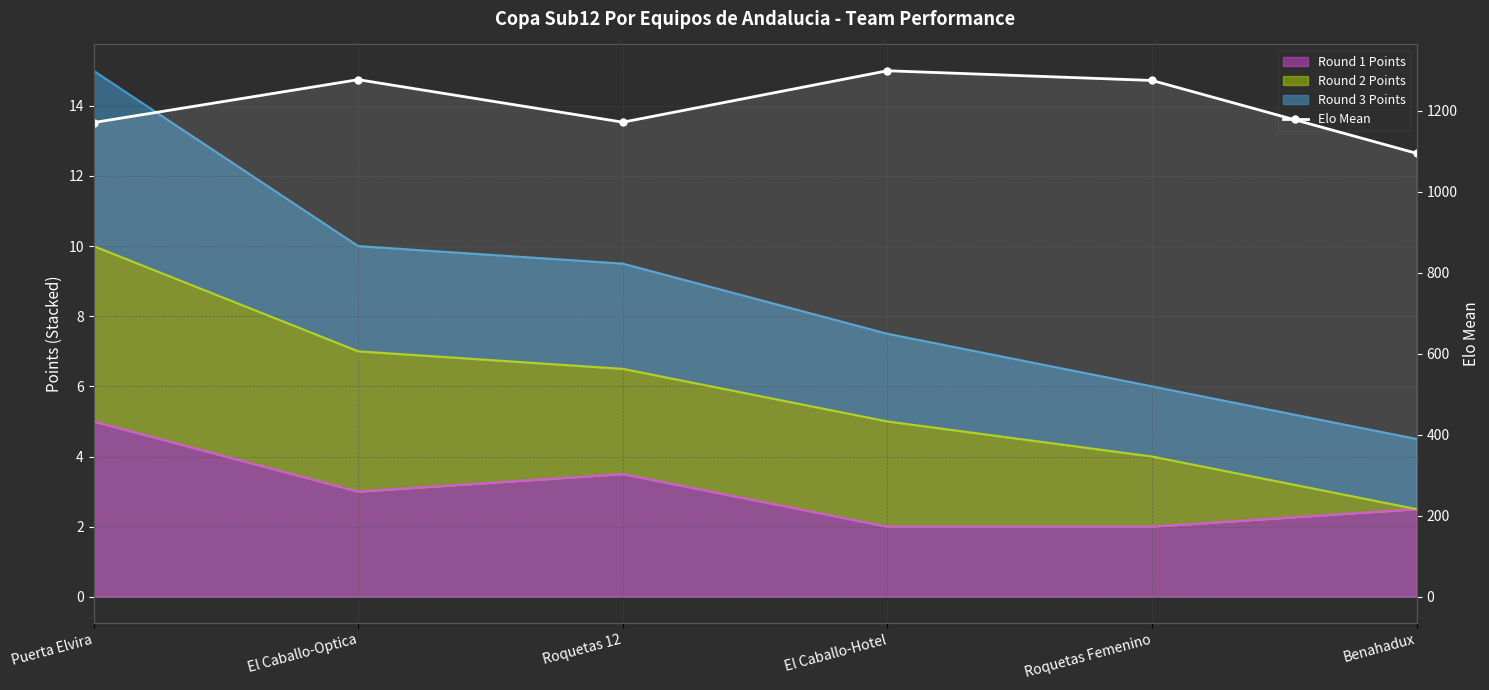

Which category has the lowest value across all series?

Benahadux